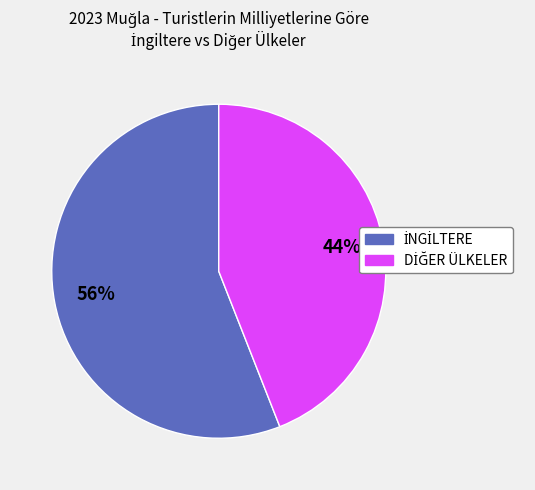

To the nearest percent, what is the average slice percentage?

50%